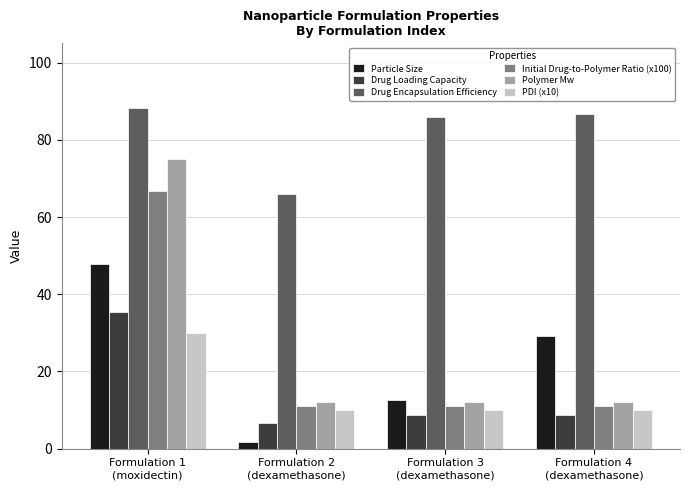

Which series has the largest range (max minus min)?

Polymer Mw